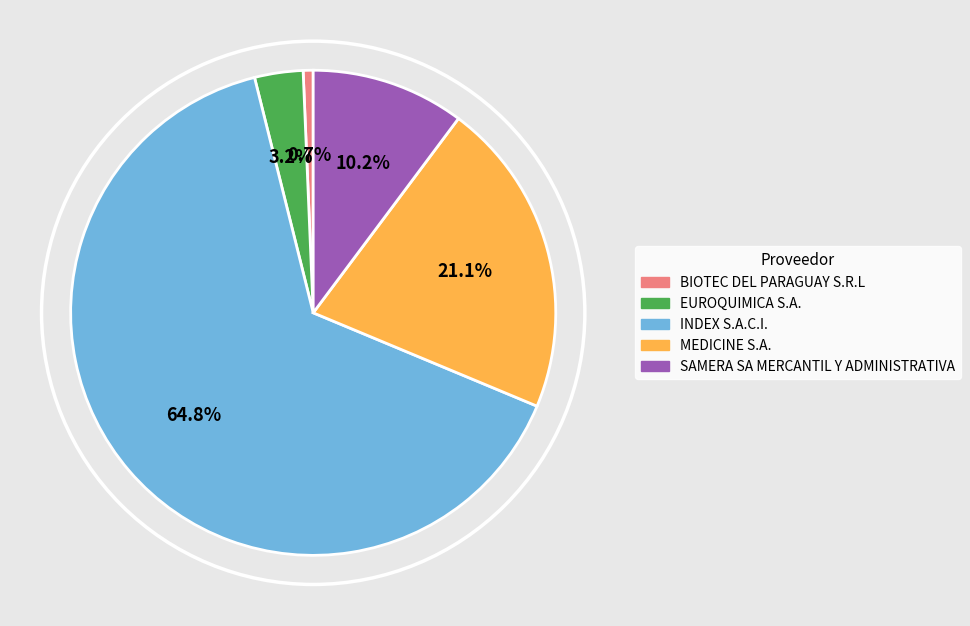

Count the number of slices in the pie.

5